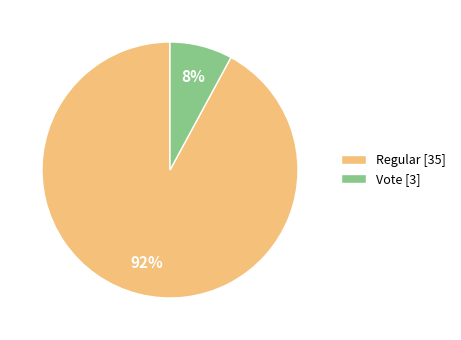

Is the sum of Regular [35] and Vote [3] greater than half?

Yes